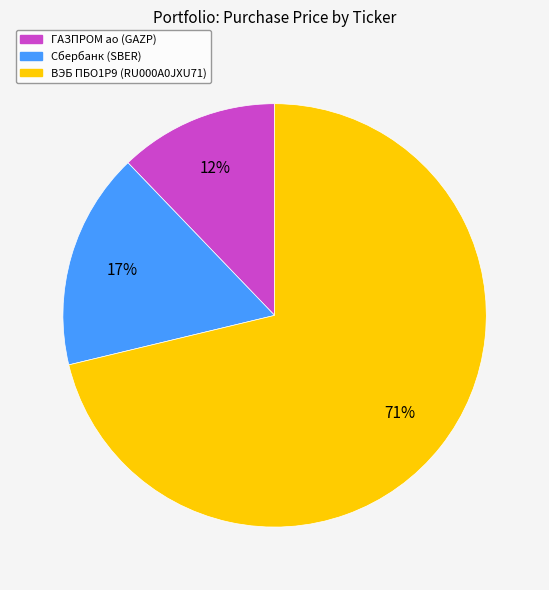

Does any single category account for the majority?

Yes